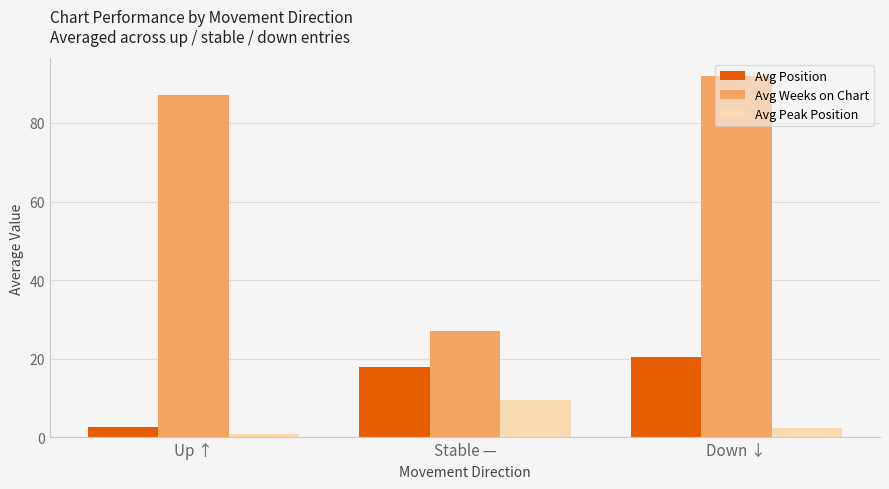

Reading right to left, transcribe all the data shown in this chart.

Avg Position: 20.5	17.9	2.7
Avg Weeks on Chart: 91.8	27.0	87.0
Avg Peak Position: 2.5	9.5	1.0